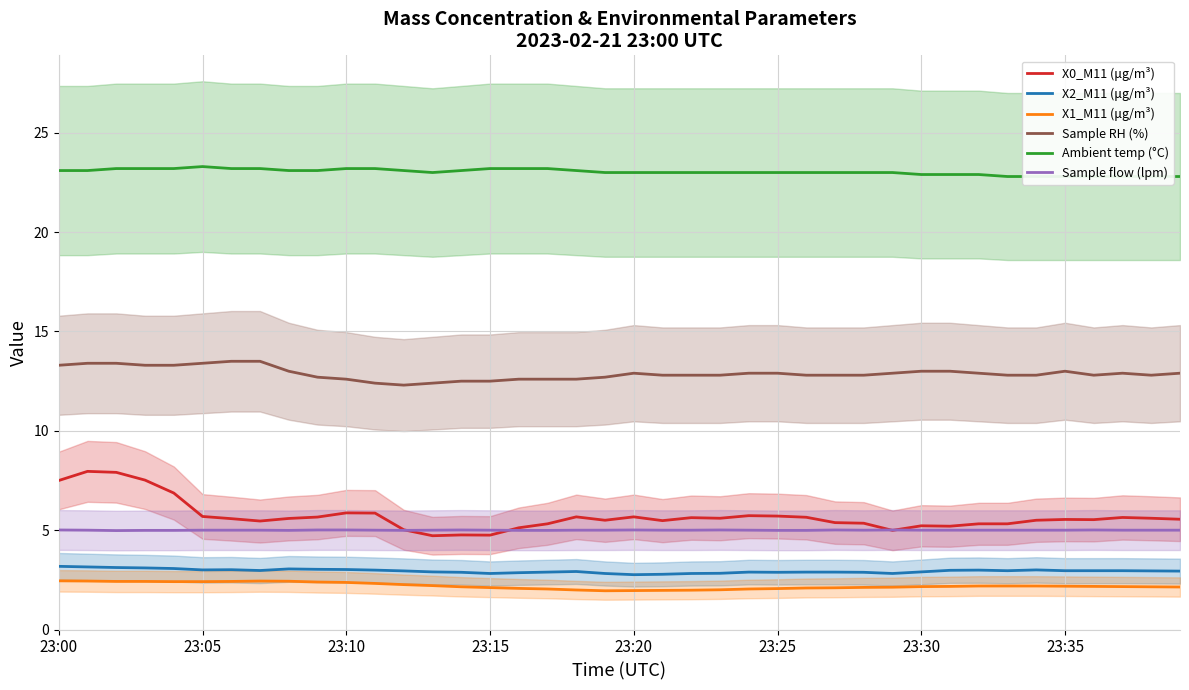

Which label corresponds to the smallest value in the chart?

19